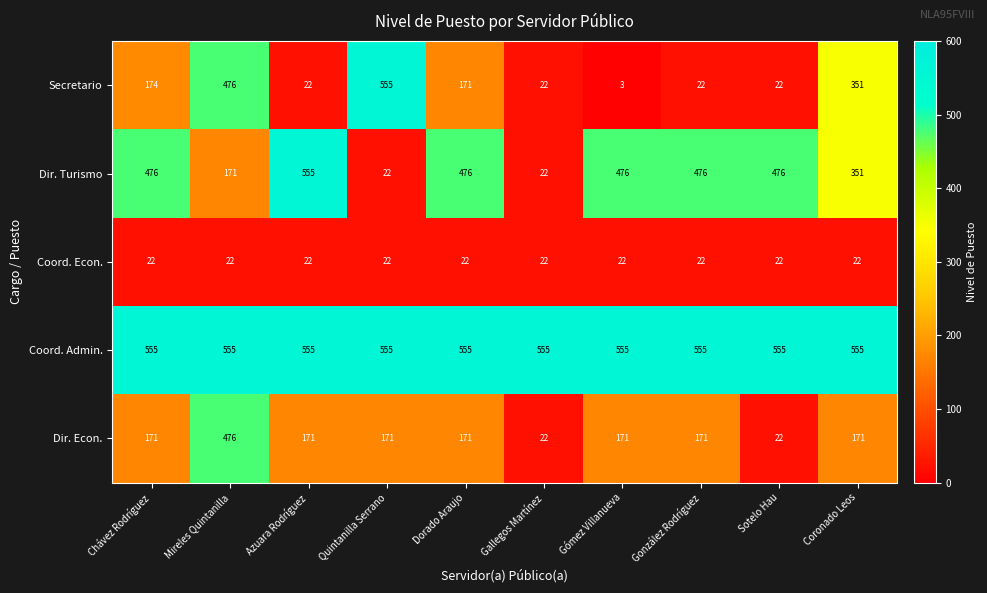

What value does the Dir. Turismo series have at Sotelo Hau?

476